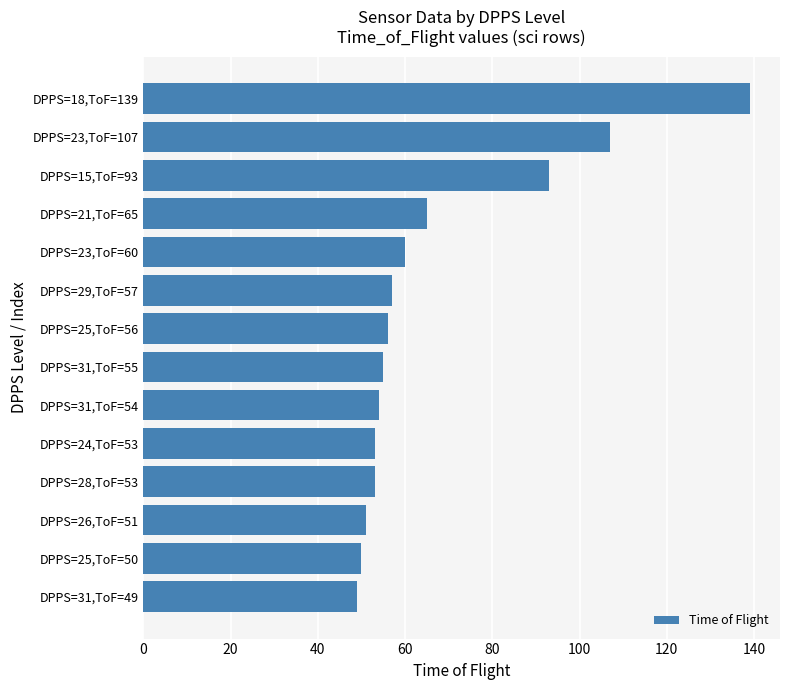

How many values are below 56?

7